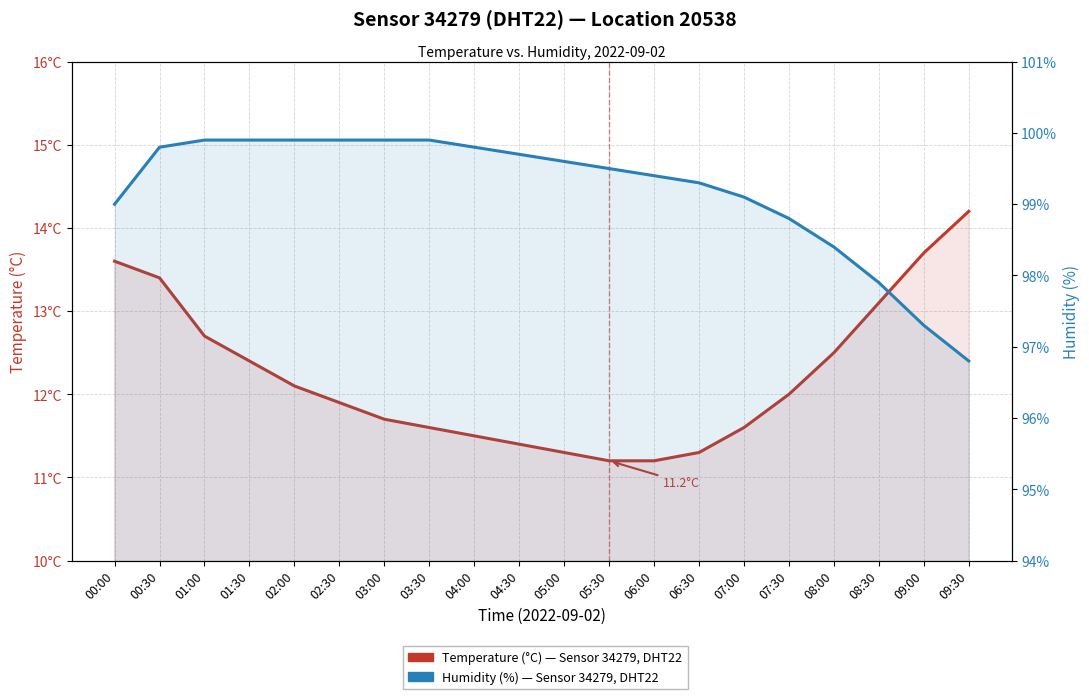

Is the value of Temperature (°C) — Sensor 34279, DHT22 at 02:00 greater than the value of Humidity (%) — Sensor 34279, DHT22 at 00:00?

No